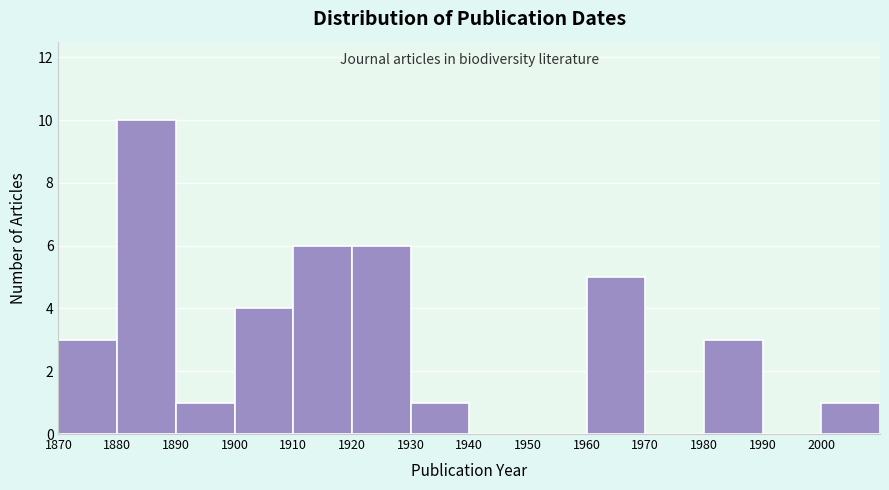

Reading left to right, list every bar in this chart as the range it spans on the x-axis followed by its height. The values are not printed on the chart, so give them approximately, as read against the axis.

1870 to 1880: 3
1880 to 1890: 10
1890 to 1900: 1
1900 to 1910: 4
1910 to 1920: 6
1920 to 1930: 6
1930 to 1940: 1
1940 to 1950: 0
1950 to 1960: 0
1960 to 1970: 5
1970 to 1980: 0
1980 to 1990: 3
1990 to 2000: 0
2000 to 2010: 1